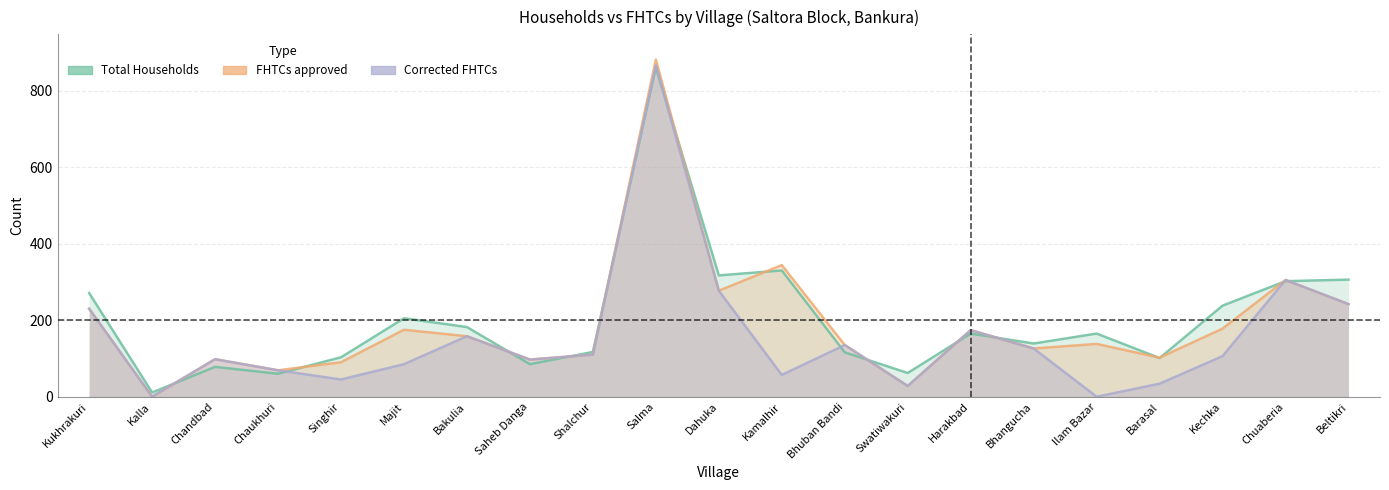

Reading left to right, extract all data points from this chart.

Total Households: Kukhrakuri=271	Kalla=11	Chandbad=78	Chaukhuri=60	Singhir=103	Majit=205	Bakulia=182	Saheb Danga=85	Shalchur=117	Salma=861	Dahuka=317	Kamalhir=330	Bhuban Bandi=116	Swatiwakuri=62	Harakbad=165	Bhangucha=139	Ilam Bazar=165	Barasal=101	Kechka=238	Chuaberia=302	Beltikri=306
FHTCs approved: Kukhrakuri=230	Kalla=0	Chandbad=98	Chaukhuri=69	Singhir=90	Majit=175	Bakulia=158	Saheb Danga=97	Shalchur=110	Salma=881	Dahuka=277	Kamalhir=344	Bhuban Bandi=135	Swatiwakuri=28	Harakbad=174	Bhangucha=126	Ilam Bazar=138	Barasal=102	Kechka=178	Chuaberia=305	Beltikri=242
Corrected FHTCs: Kukhrakuri=230	Kalla=0	Chandbad=98	Chaukhuri=69	Singhir=45	Majit=85	Bakulia=158	Saheb Danga=97	Shalchur=110	Salma=866	Dahuka=277	Kamalhir=57	Bhuban Bandi=135	Swatiwakuri=28	Harakbad=174	Bhangucha=126	Ilam Bazar=0	Barasal=34	Kechka=106	Chuaberia=305	Beltikri=242